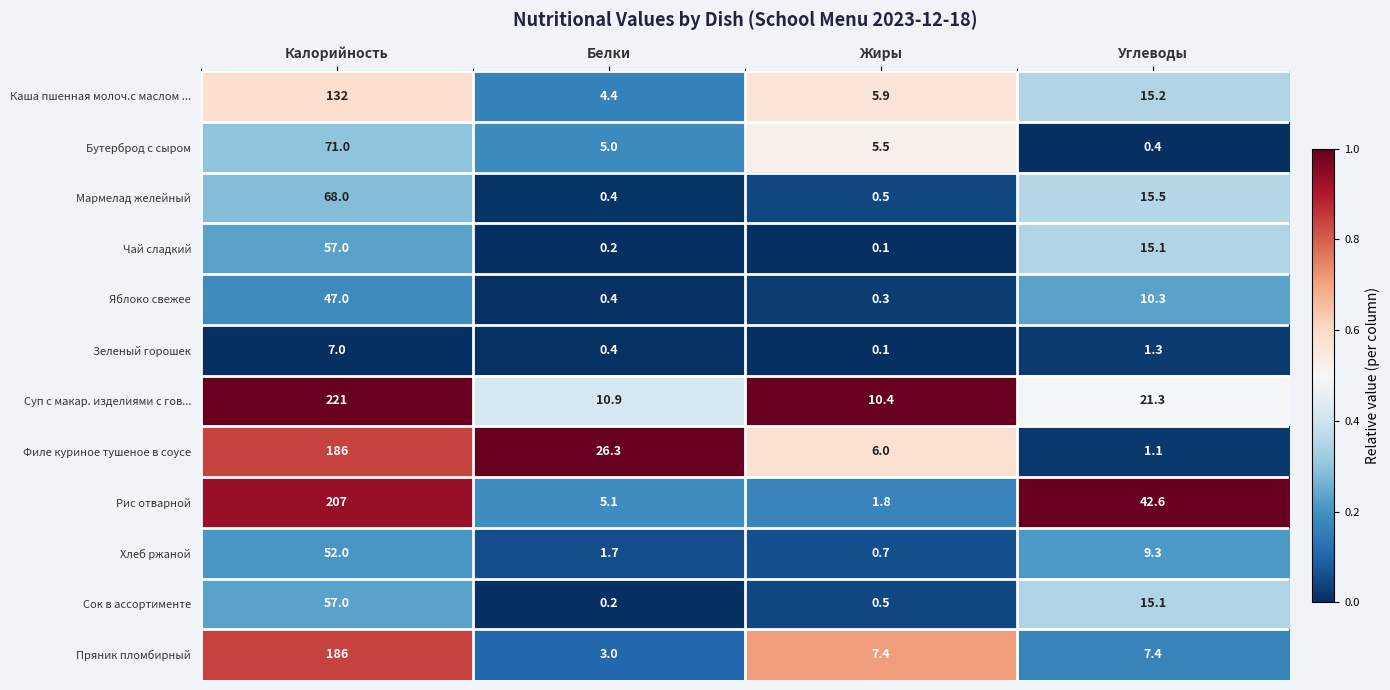

Which category has the highest value across all series?

Калорийность